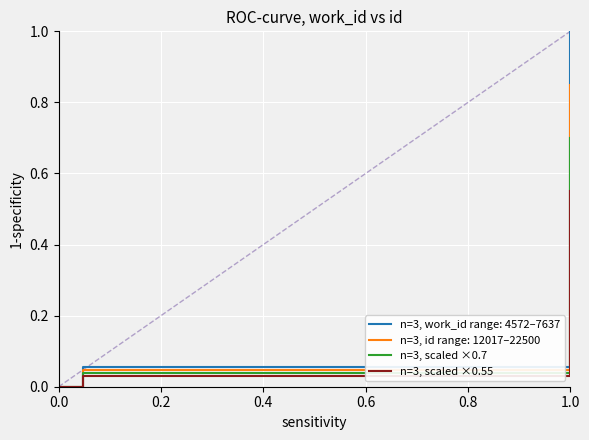

What is the difference between the maximum and minimum values in the n=3, scaled ×0.55 series?

0.6